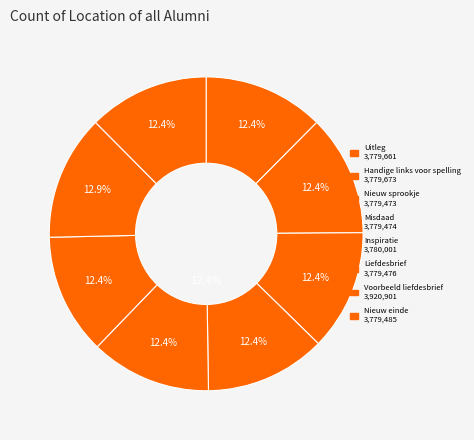

What is the change in value from Uitleg to Liefdesbrief?

-185